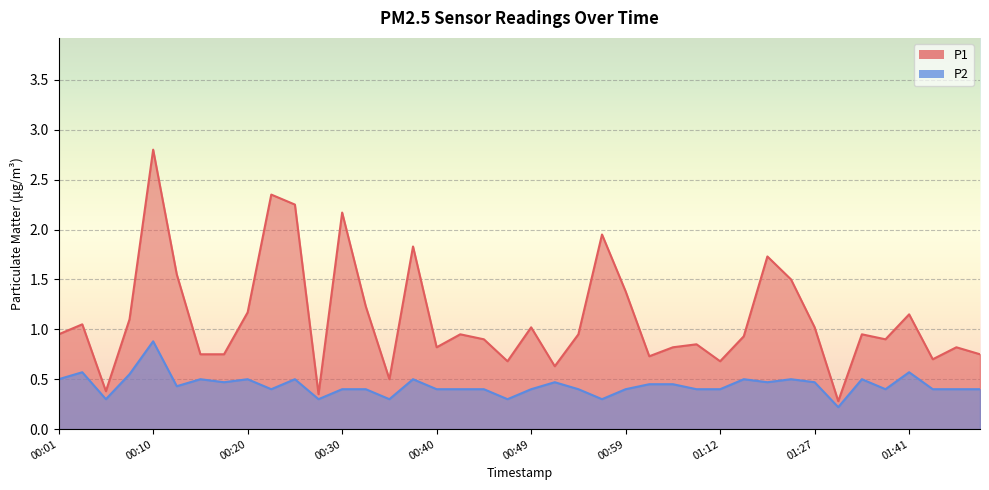

True or false: P2 and P1 cross at least once.

False